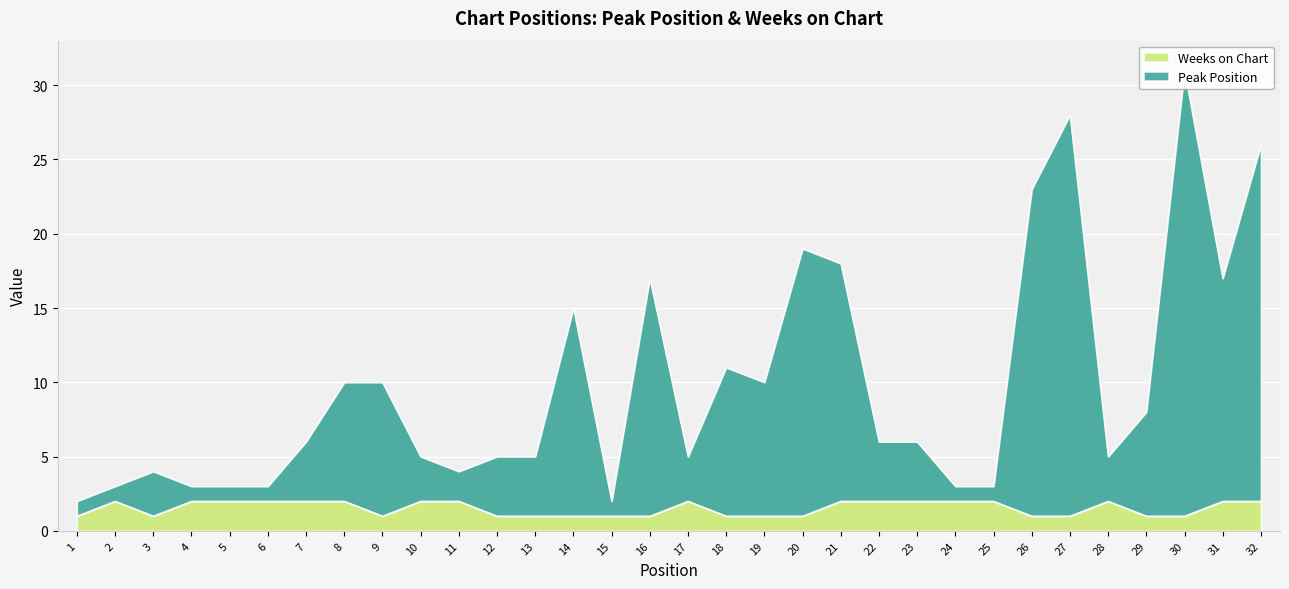

Reading right to left, what are all the values shown in this chart?

Peak Position: 26	17	31	8	5	28	23	3	3	6	6	18	19	10	11	5	17	2	15	5	5	4	5	10	10	6	3	3	3	4	3	2
Weeks on Chart: 2	2	1	1	2	1	1	2	2	2	2	2	1	1	1	2	1	1	1	1	1	2	2	1	2	2	2	2	2	1	2	1